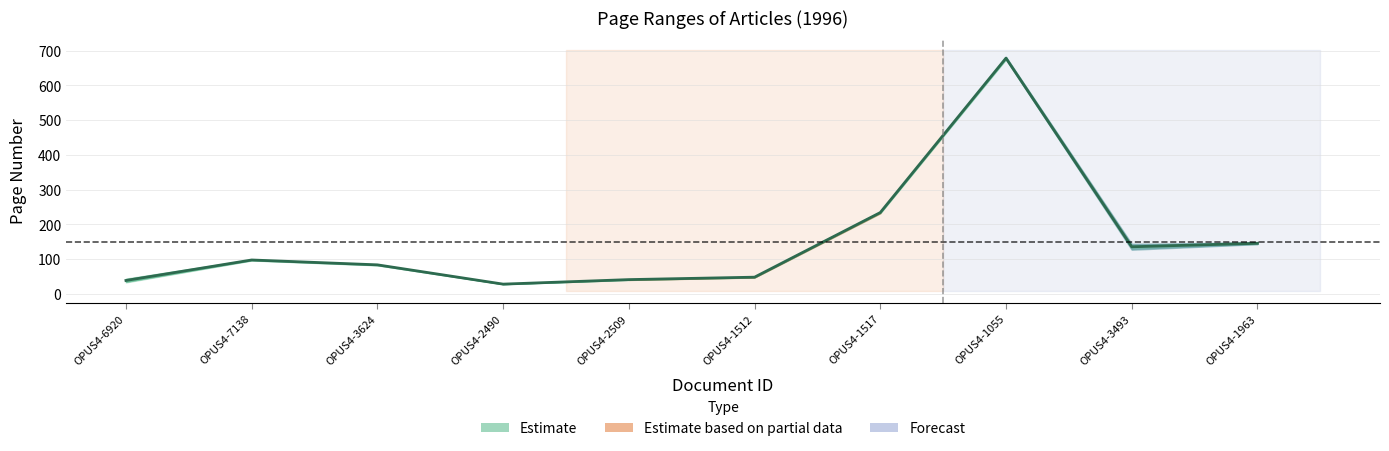

Is it true that the value at OPUS4-6920 is 65.8?

False